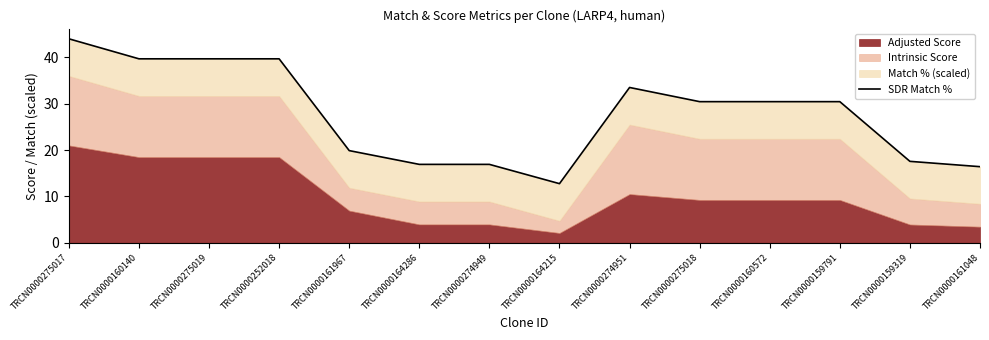

The value at TRCN0000161048 is 23.1. True or false?

False